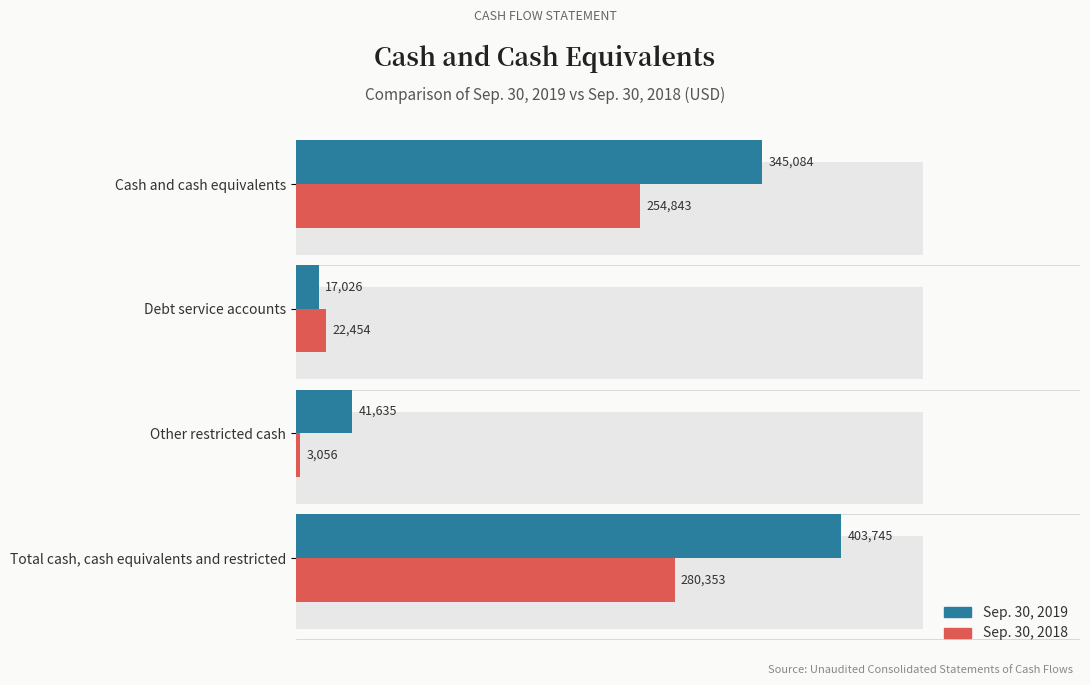

Which series has the widest spread of values?

Sep. 30, 2019